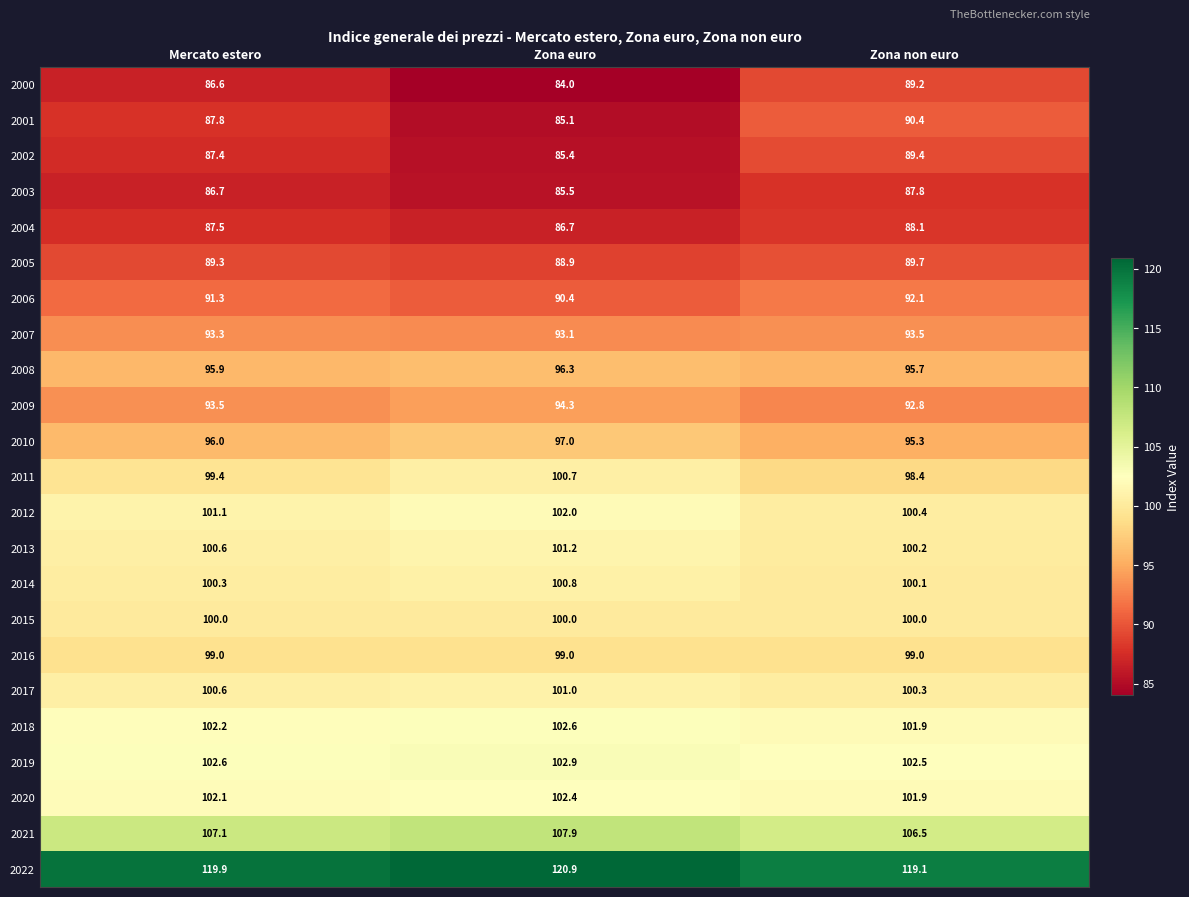

Which label corresponds to the largest value in the chart?

Zona euro